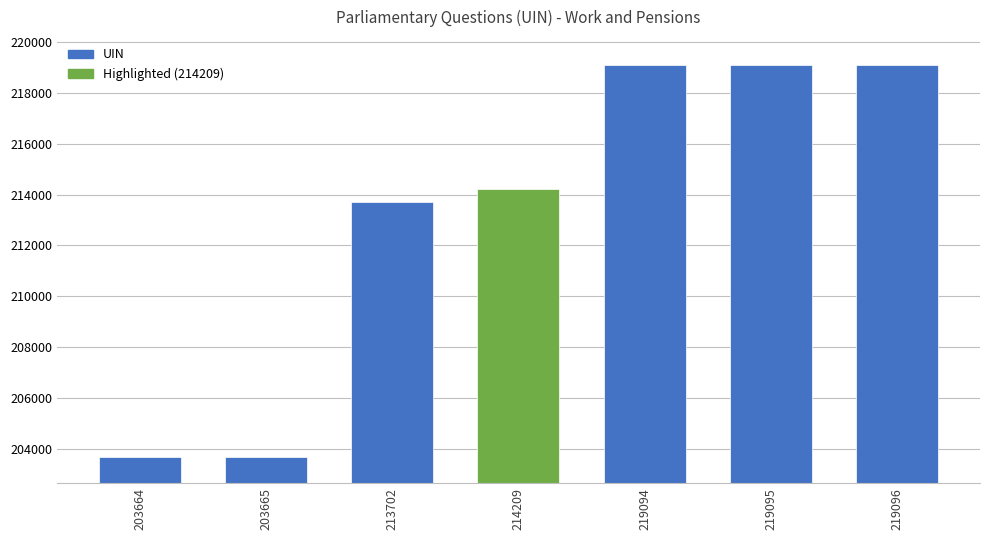

What is the sum of all values?

1492525